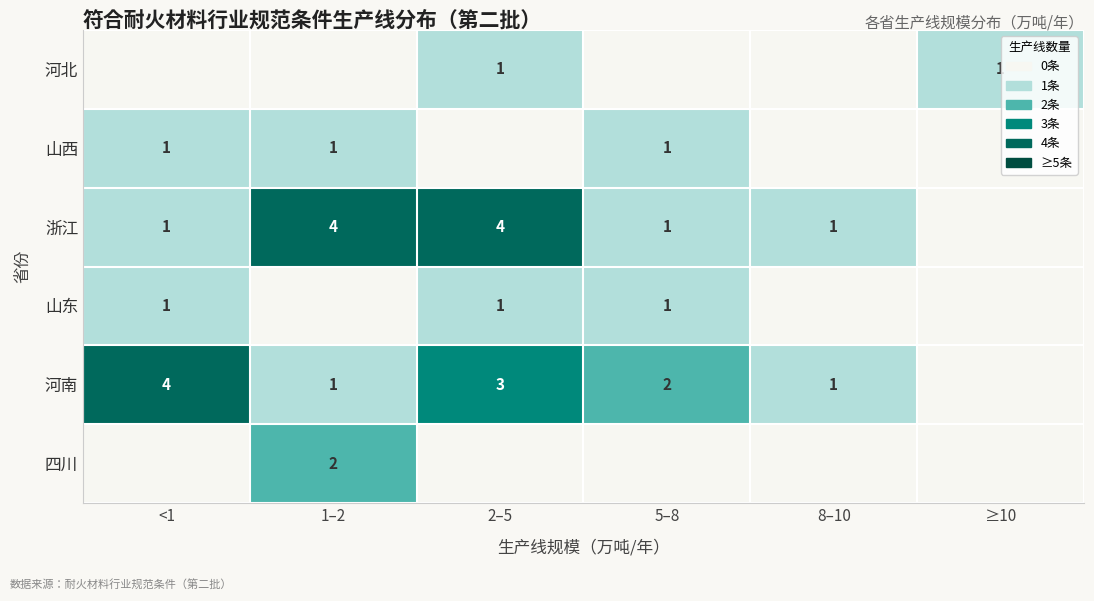

What is the sum of the 浙江 values at 1–2 and 2–5?

8